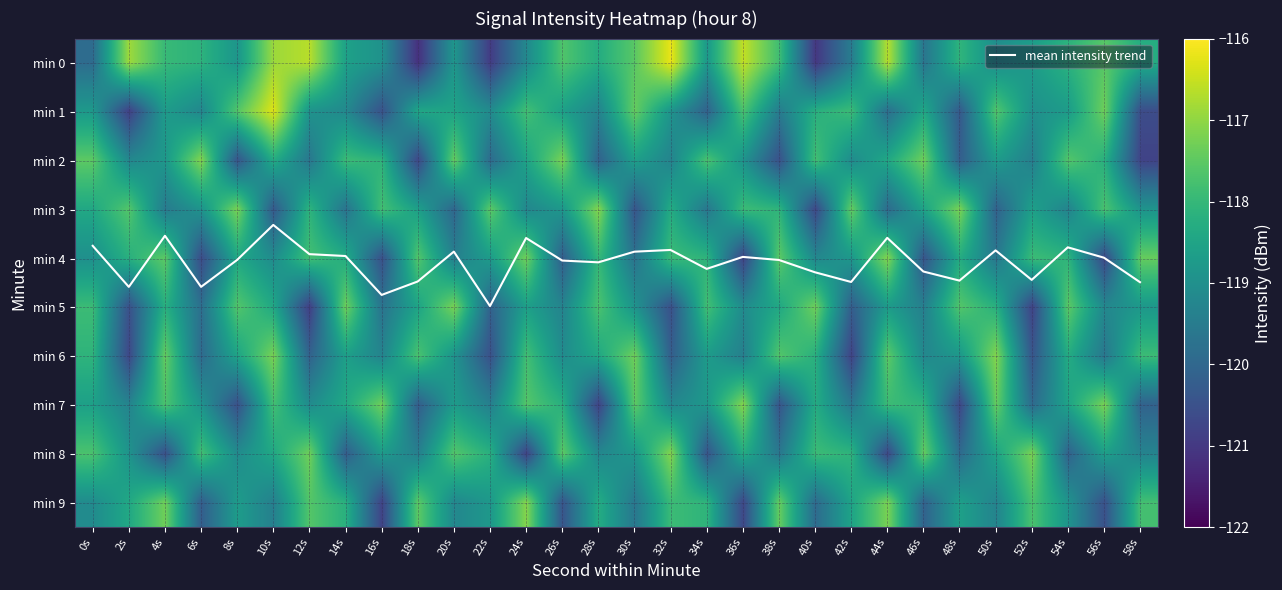

What is the minimum value shown in the chart?

-121.2